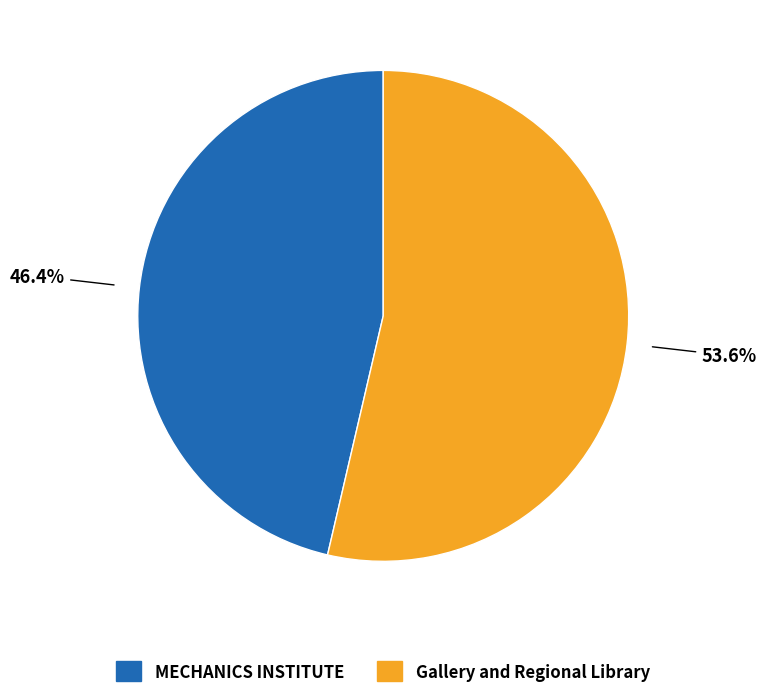

How many segments does this pie chart have?

2